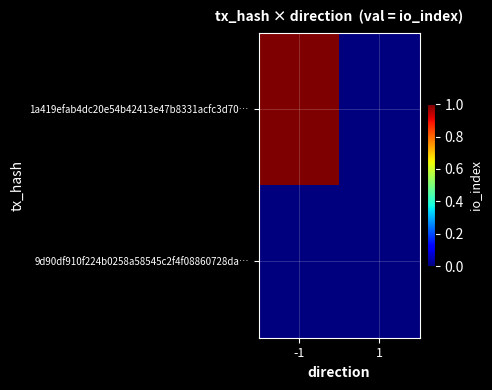

Rank the series at 1 from highest to lowest value.

1a419efab4dc20e54b42413e47b8331acfc3d70…, 9d90df910f224b0258a58545c2f4f08860728da…